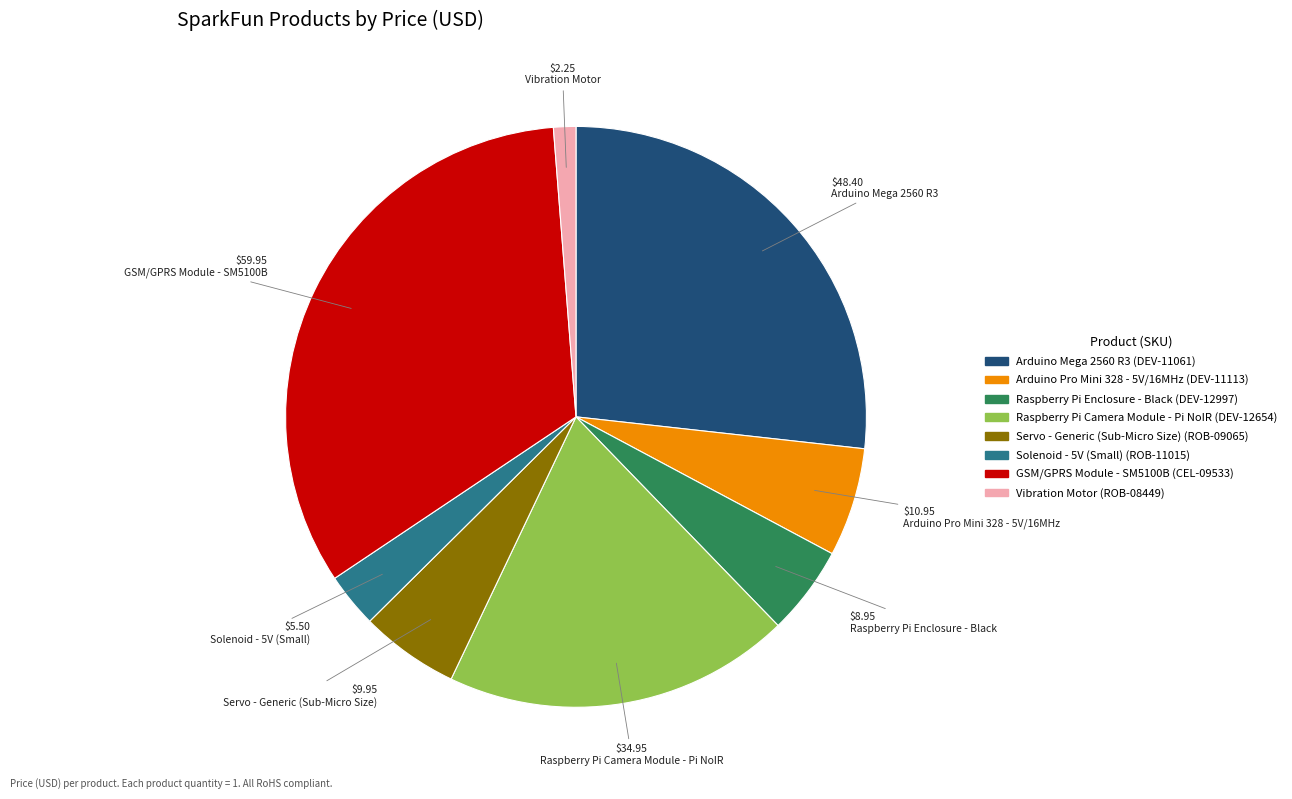

The Arduino Mega 2560 R3 slice represents 27% of the pie. True or false?

True